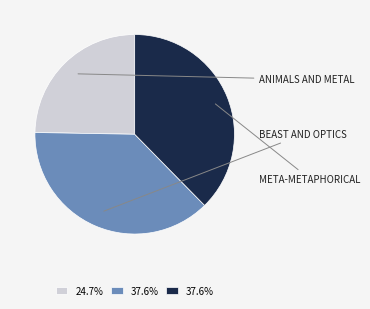

Is there any slice that represents more than half of the pie?

No